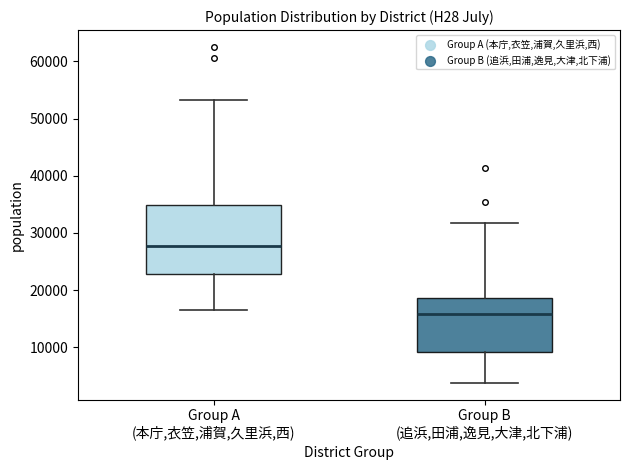

Where does the upper whisker of the box for Group B (追浜,田浦,逸見,大津,北下浦) end on the y-axis? The values are not printed on the chart, so give them approximately, as read against the axis.

32000